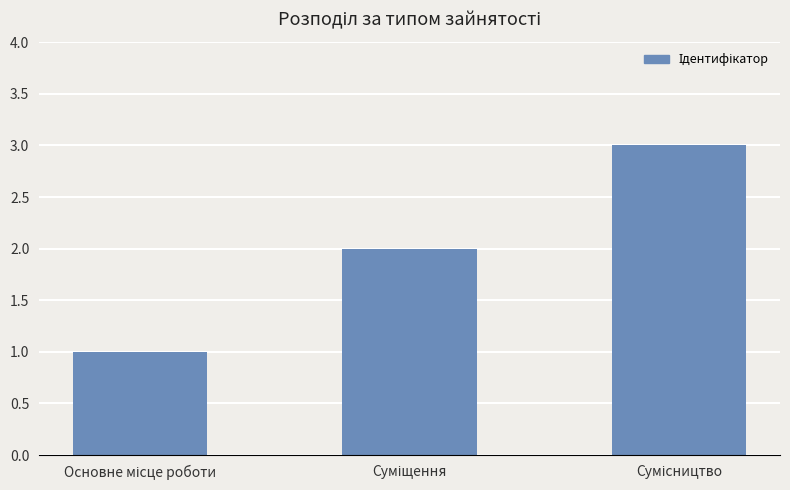

What is the maximum value shown in the chart?

3